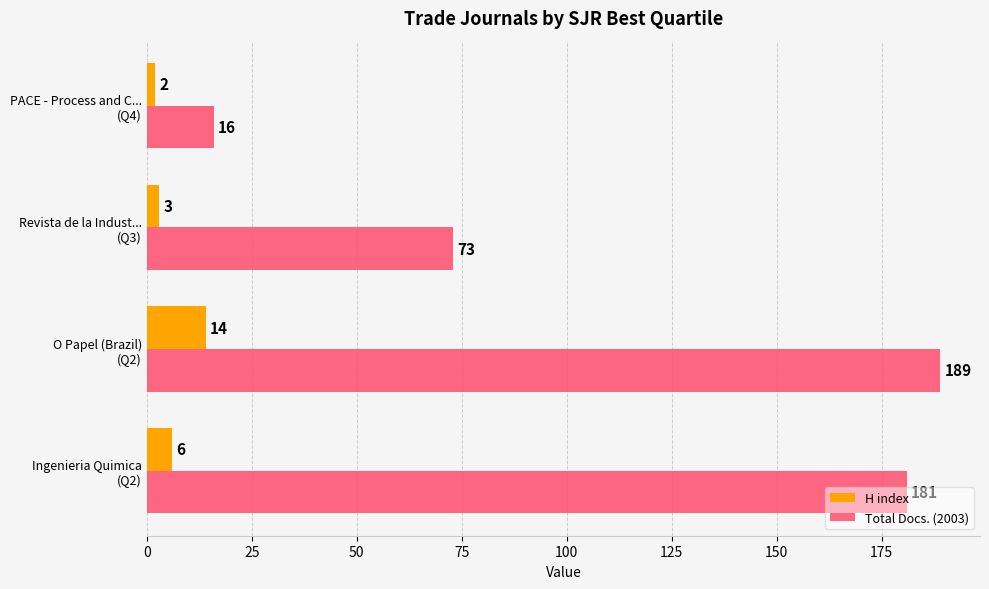

Which series has the largest total across all categories?

Total Docs. (2003)